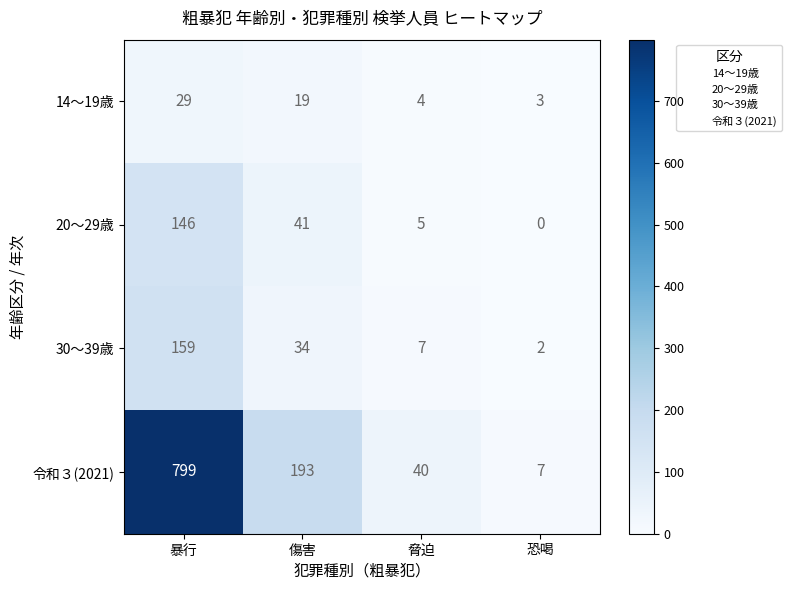

Read the 14～19歳 value at 脅迫.

4